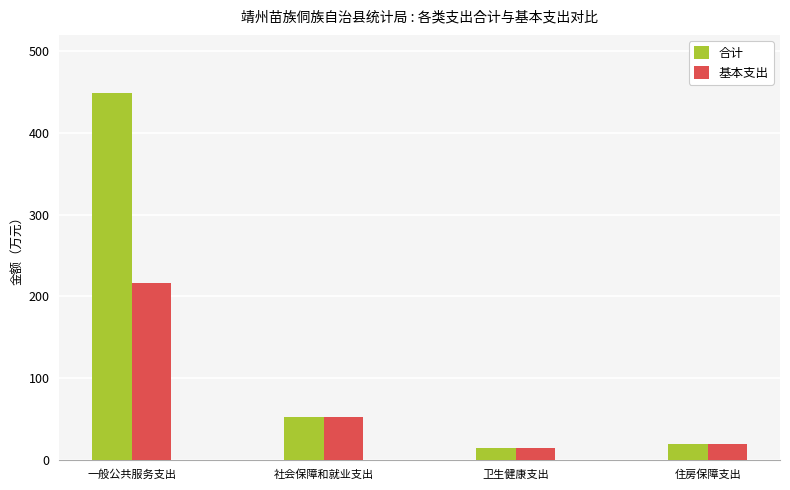

Reading right to left, transcribe all the data shown in this chart.

合计: 住房保障支出=19.5	卫生健康支出=14.1	社会保障和就业支出=52.0	一般公共服务支出=449.1
基本支出: 住房保障支出=19.5	卫生健康支出=14.1	社会保障和就业支出=52.0	一般公共服务支出=215.8